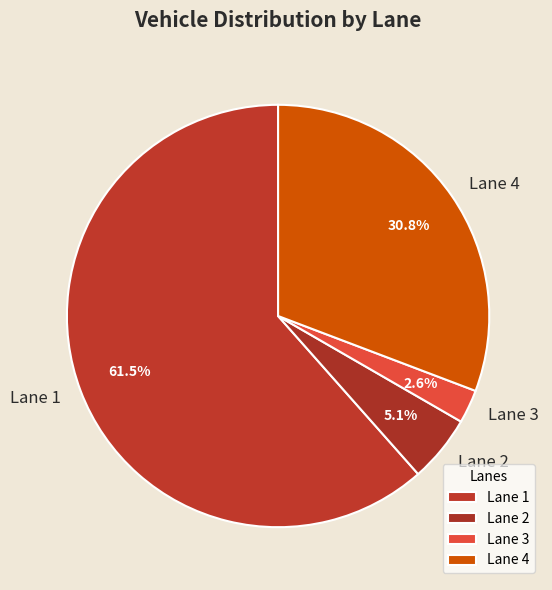

To the nearest percent, what is the average slice percentage?

25%